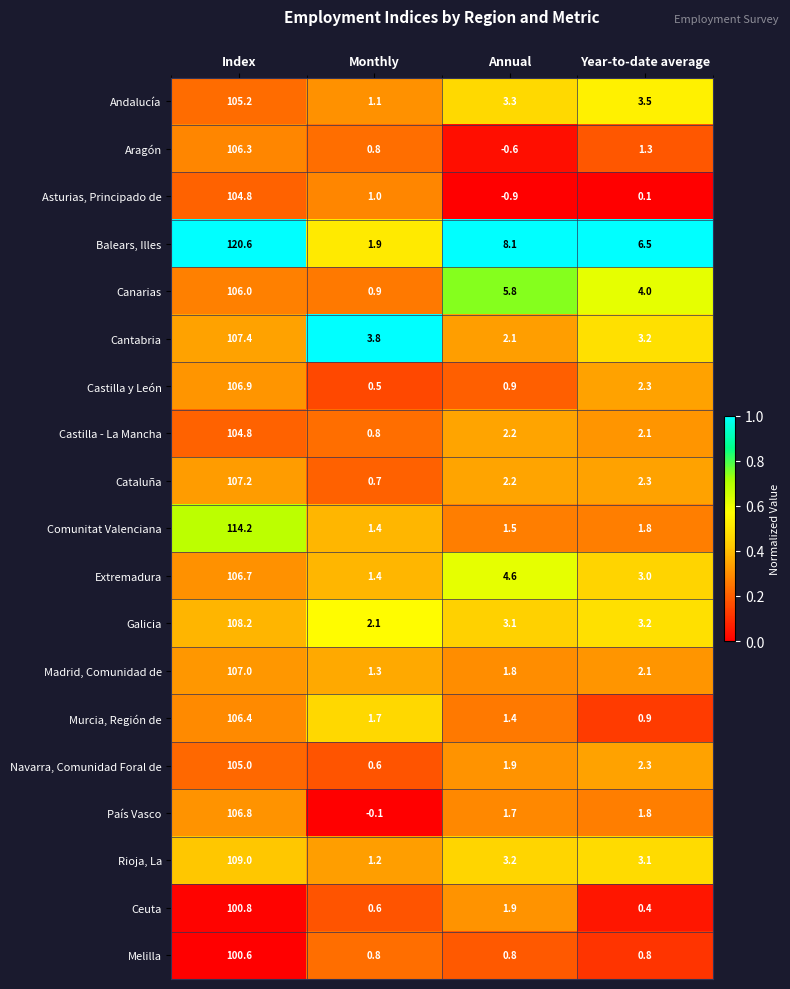

List the labels in order of Madrid, Comunidad de value, largest first.

Index, Year-to-date average, Annual, Monthly